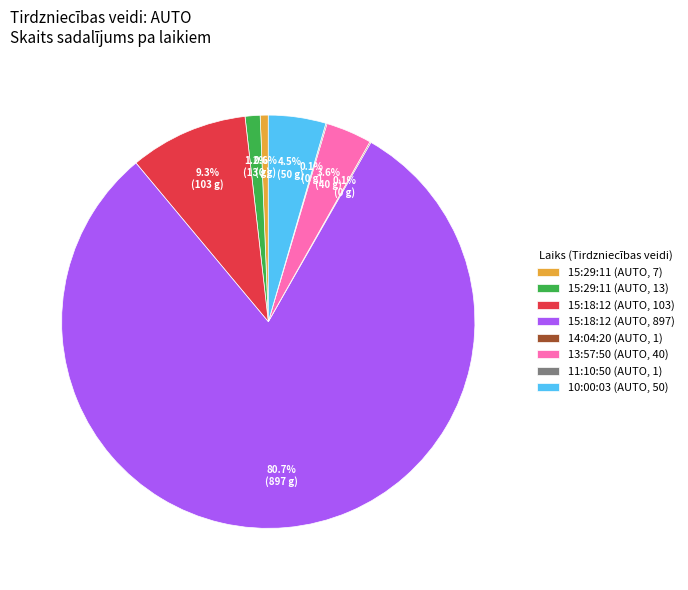

What is the majority slice?

15:18:12 (AUTO, 897)